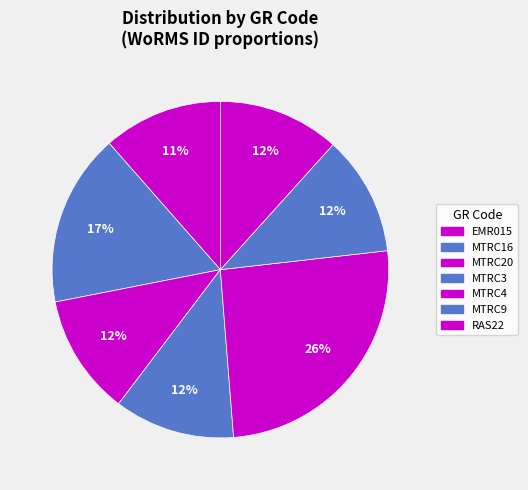

How many segments does this pie chart have?

7